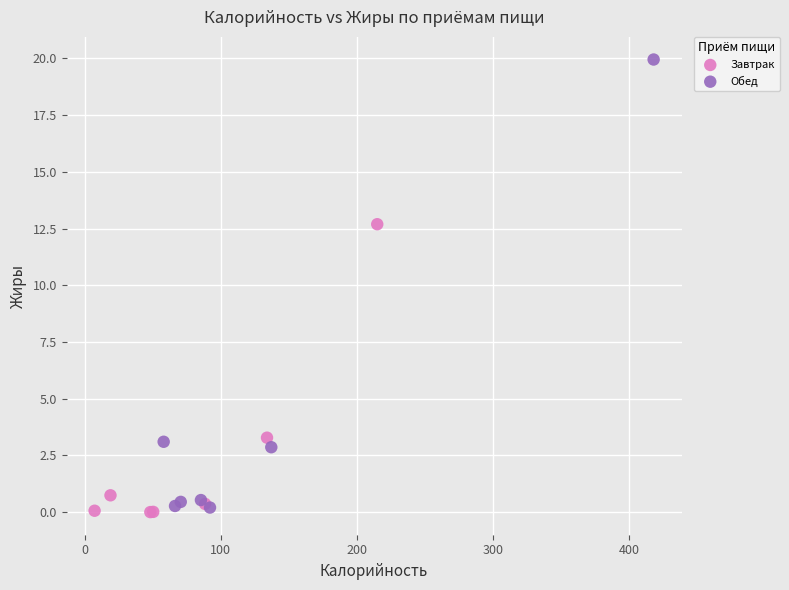

Which series has the widest spread of Y values?

Обед